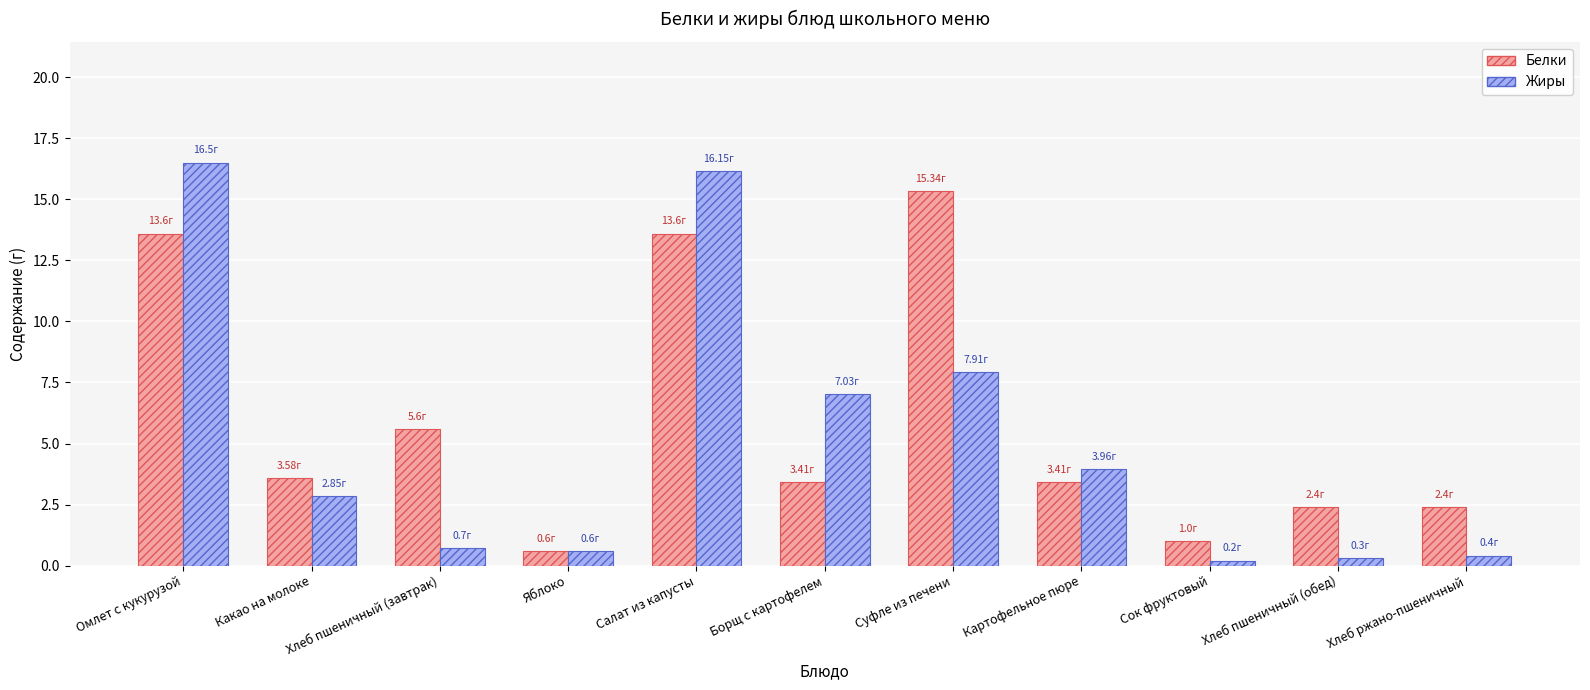

What is the sum of the Белки values at Суфле из печени and Какао на молоке?

18.9